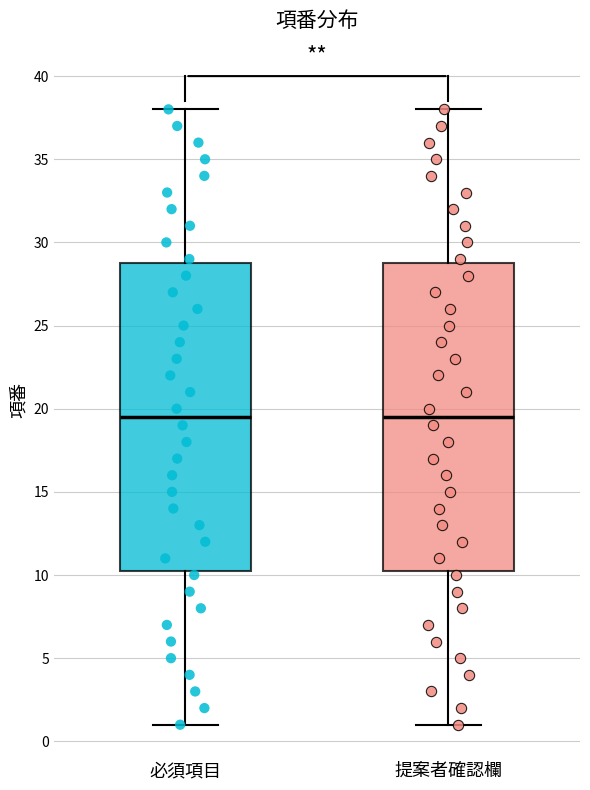

Where is the upper edge of the box for 必須項目 on the y-axis? The values are not printed on the chart, so give them approximately, as read against the axis.

29.0